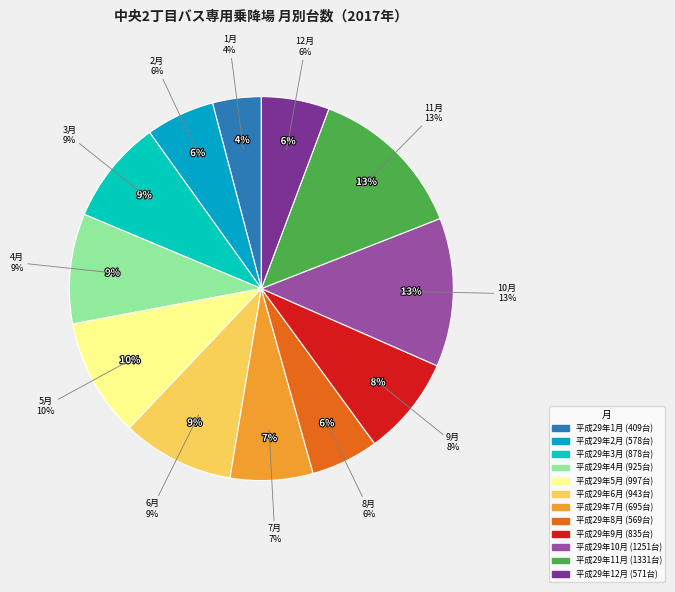

Combined, do 平成29年2月 and 平成29年1月 account for over 50%?

No